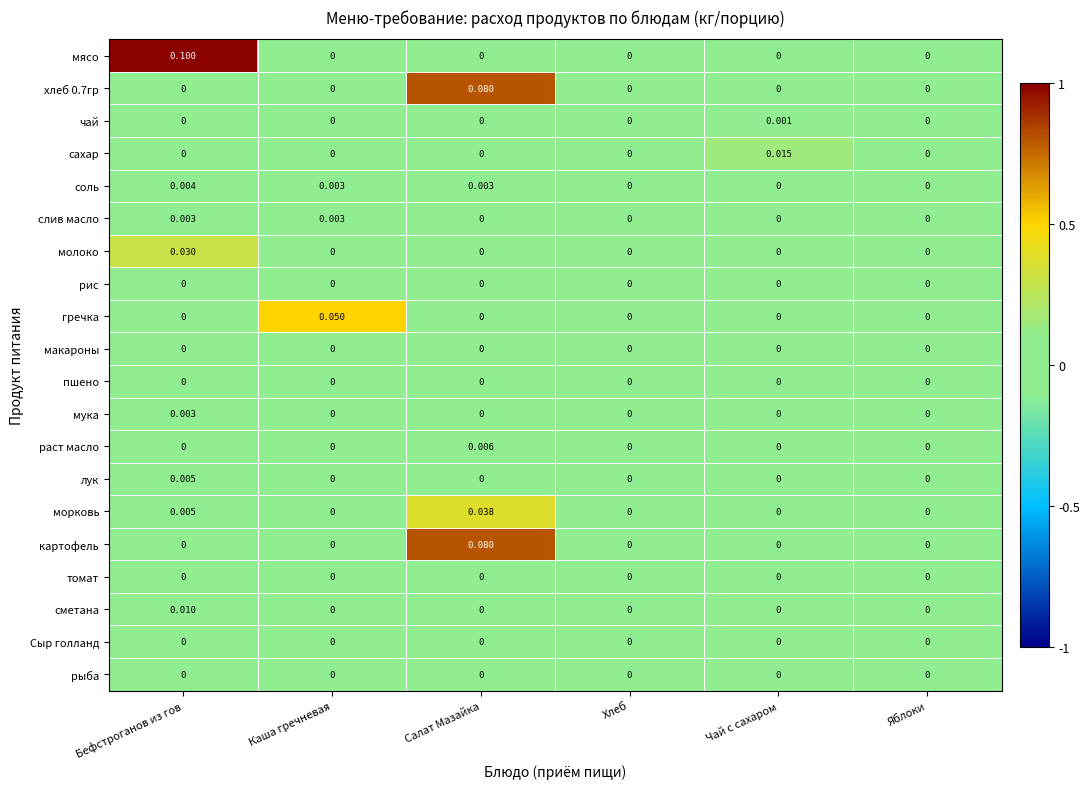

At which label does молоко reach its peak?

Бефстроганов из гов